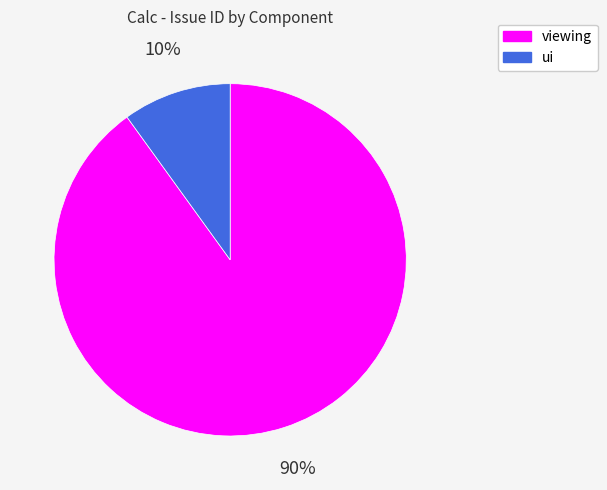

Approximately how many times larger is the value at ui compared to viewing?

0.1